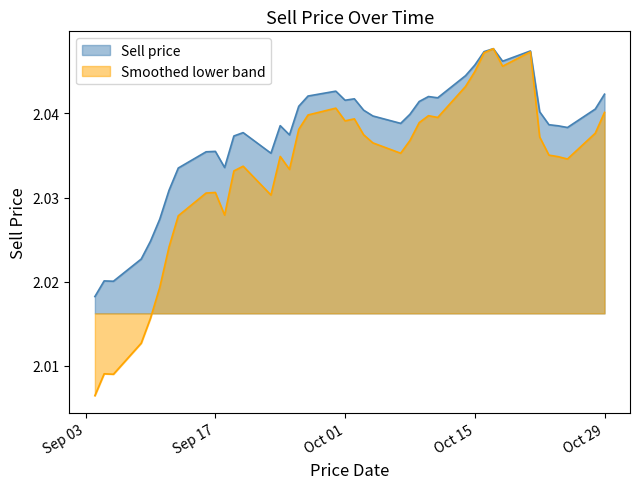

List the series in order of their overall mean, highest first.

Sell price, Smoothed lower band